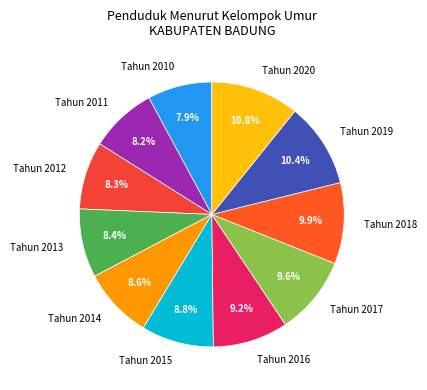

Count the number of slices in the pie.

11